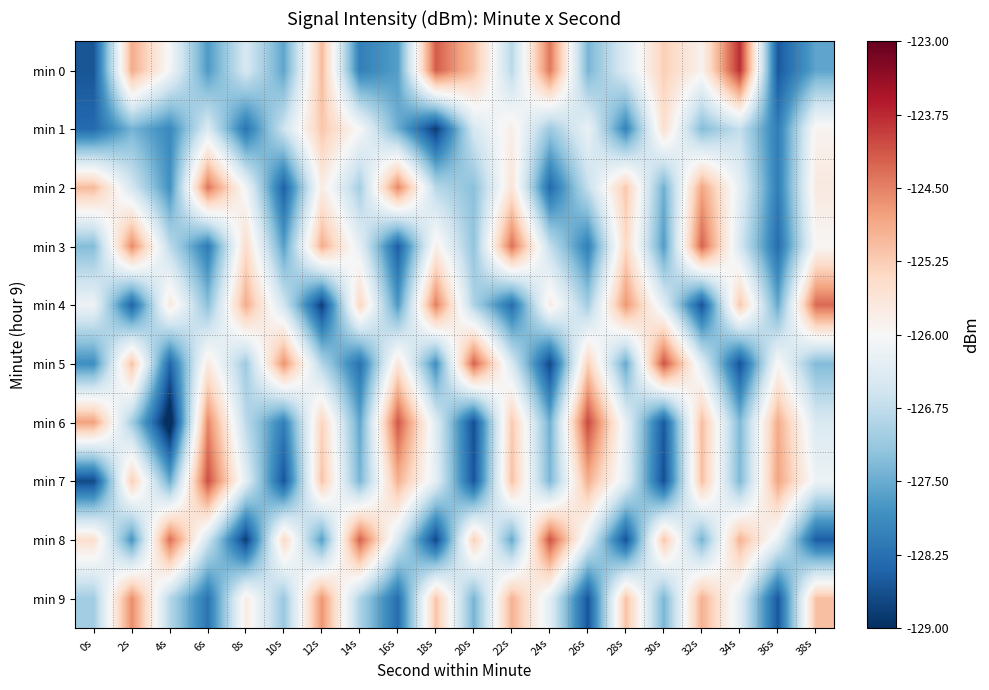

Reading right to left, list all the values displayed in this chart.

min 0: 38s=-127.6	36s=-128.5	34s=-123.8	32s=-125.9	30s=-125.3	28s=-126.4	26s=-127.4	24s=-124.4	22s=-126.8	20s=-125.1	18s=-124.2	16s=-127.7	14s=-128.1	12s=-125.0	10s=-127.6	8s=-126.5	6s=-127.7	4s=-126.1	2s=-124.9	0s=-128.6
min 1: 38s=-125.9	36s=-128.1	34s=-126.7	32s=-127.3	30s=-125.5	28s=-128.0	26s=-126.2	24s=-127.1	22s=-125.8	20s=-126.5	18s=-128.8	16s=-127.5	14s=-126.0	12s=-125.2	10s=-126.6	8s=-128.2	6s=-126.4	4s=-127.9	2s=-127.4	0s=-128.3
min 2: 38s=-125.7	36s=-128.1	34s=-126.3	32s=-124.8	30s=-127.5	28s=-125.2	26s=-126.7	24s=-128.3	22s=-125.6	20s=-127.2	18s=-126.8	16s=-124.5	14s=-127.0	12s=-125.8	10s=-128.4	8s=-126.1	6s=-124.4	4s=-127.8	2s=-126.5	0s=-125.0
min 3: 38s=-126.0	36s=-128.3	34s=-126.5	32s=-124.2	30s=-127.7	28s=-125.4	26s=-128.1	24s=-126.7	22s=-124.3	20s=-127.2	18s=-125.8	16s=-128.5	14s=-126.3	12s=-124.9	10s=-127.6	8s=-125.5	6s=-128.1	4s=-126.8	2s=-124.6	0s=-127.3
min 4: 38s=-124.3	36s=-127.5	34s=-125.2	32s=-128.6	30s=-126.3	28s=-124.7	26s=-127.0	24s=-125.8	22s=-128.3	20s=-126.9	18s=-124.5	16s=-127.7	14s=-125.3	12s=-128.8	10s=-126.6	8s=-124.9	6s=-127.2	4s=-125.7	2s=-128.4	0s=-126.1
min 5: 38s=-127.3	36s=-126.0	34s=-128.6	32s=-126.4	30s=-124.1	28s=-127.5	26s=-125.3	24s=-128.7	22s=-126.5	20s=-124.2	18s=-127.9	16s=-125.6	14s=-128.2	12s=-126.9	10s=-124.6	8s=-127.1	6s=-125.7	4s=-128.4	2s=-125.1	0s=-127.9
min 6: 38s=-126.4	36s=-124.9	34s=-127.3	32s=-125.1	30s=-128.5	28s=-126.3	26s=-124.0	24s=-127.5	22s=-125.2	20s=-128.6	18s=-126.4	16s=-124.1	14s=-127.6	12s=-125.3	10s=-128.1	8s=-126.8	6s=-124.5	4s=-129.3	2s=-127.0	0s=-124.8
min 7: 38s=-126.2	36s=-124.8	34s=-127.3	32s=-125.1	30s=-128.6	28s=-126.3	26s=-124.9	24s=-127.4	22s=-125.1	20s=-128.6	18s=-126.3	16s=-124.9	14s=-127.4	12s=-125.1	10s=-128.6	8s=-126.3	6s=-124.1	4s=-127.5	2s=-125.3	0s=-128.7
min 8: 38s=-128.5	36s=-126.2	34s=-125.0	32s=-127.4	30s=-125.2	28s=-128.6	26s=-126.3	24s=-124.1	22s=-127.5	20s=-125.3	18s=-128.7	16s=-126.5	14s=-124.2	12s=-127.7	10s=-125.4	8s=-128.8	6s=-126.6	4s=-124.3	2s=-127.8	0s=-125.5
min 9: 38s=-125.1	36s=-128.5	34s=-126.3	32s=-124.9	30s=-127.4	28s=-125.1	26s=-128.6	24s=-126.3	22s=-125.0	20s=-127.4	18s=-125.1	16s=-128.3	14s=-126.9	12s=-124.7	10s=-127.1	8s=-125.8	6s=-128.2	4s=-126.8	2s=-124.6	0s=-127.0